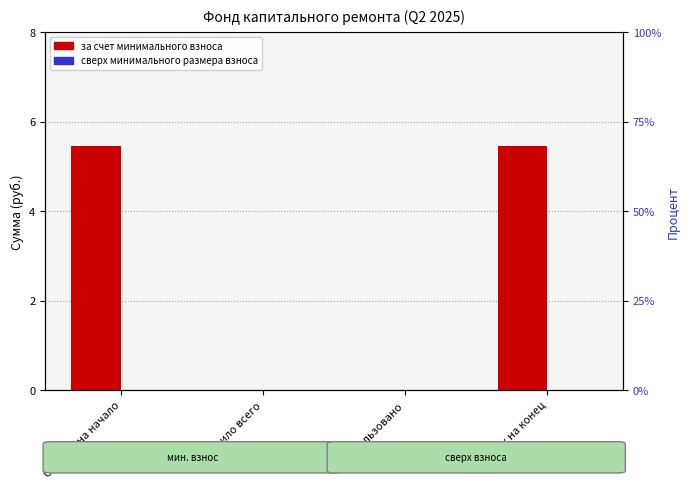

What is the label of the 4th bar from the left?

Остаток на конец